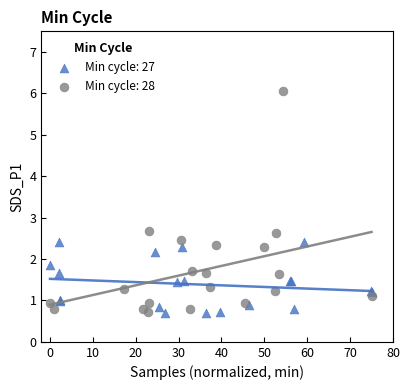

Which series contains the highest Y value?

Min cycle: 28